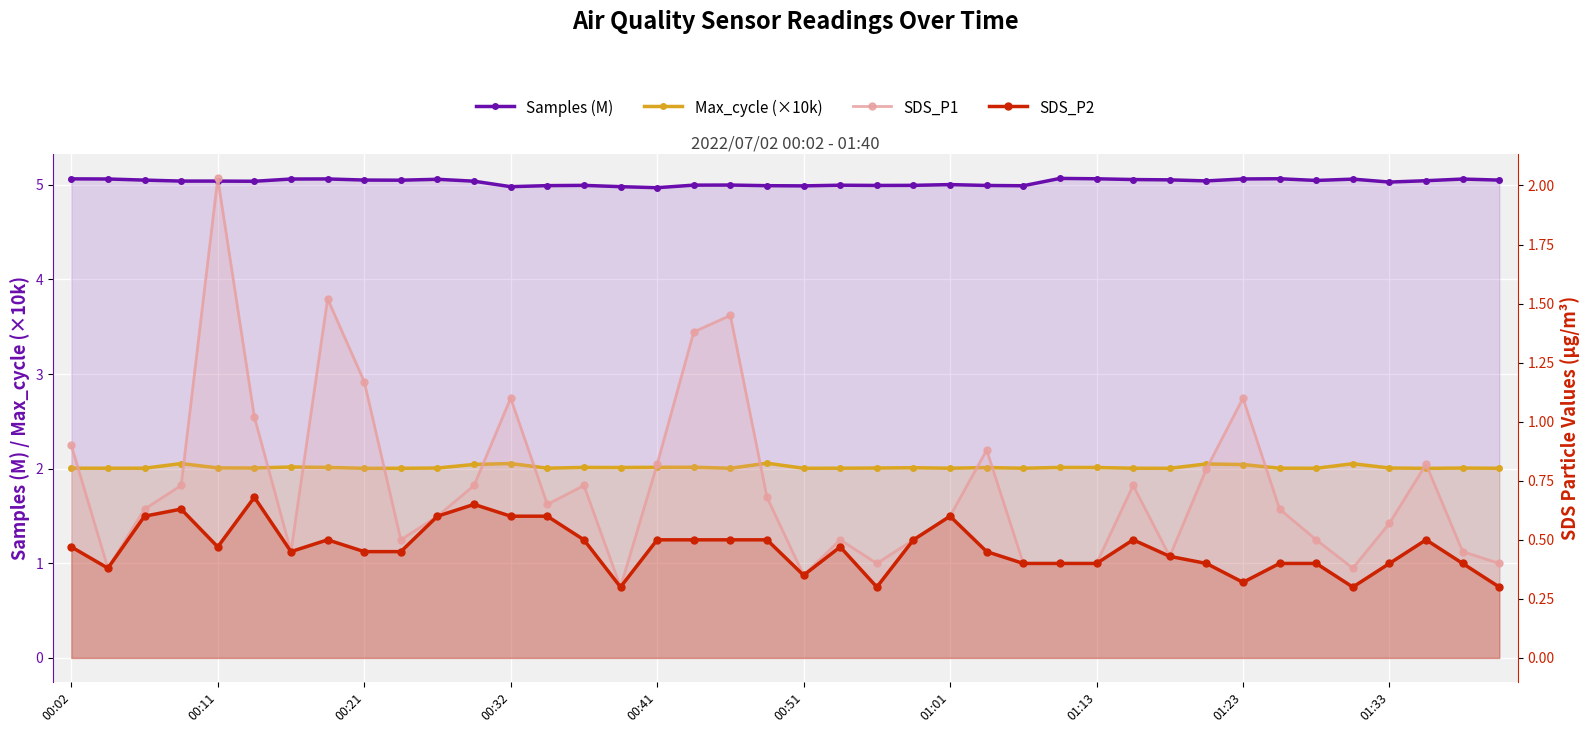

Is it true that Samples (M) equals 7.1 at 11?

False